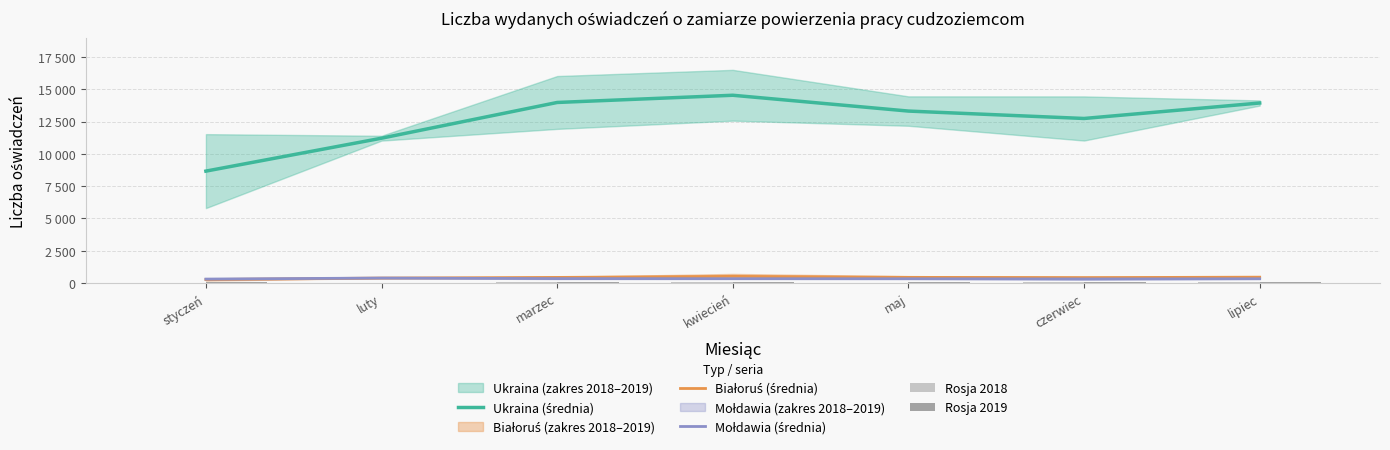

How many data points in Ukraina (średnia) are above 13318?

4